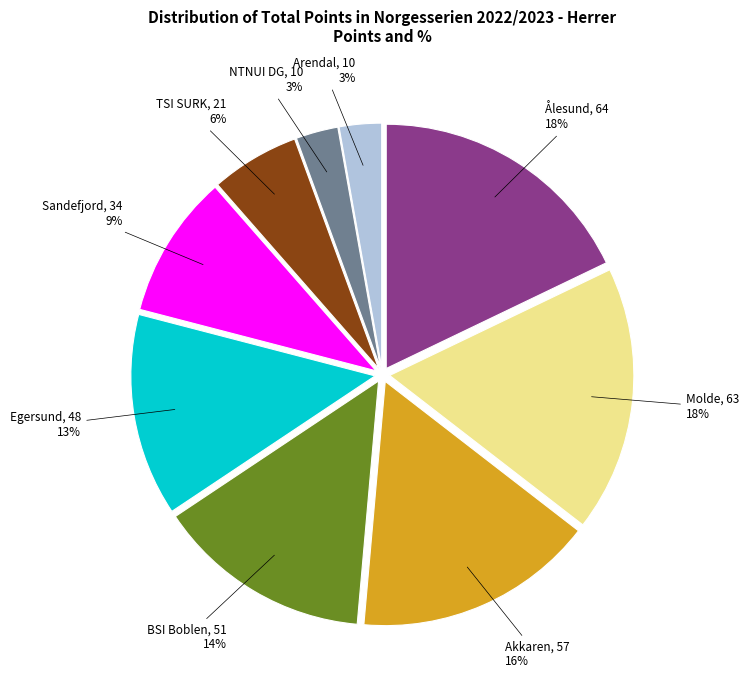

Does any single category account for the majority?

No